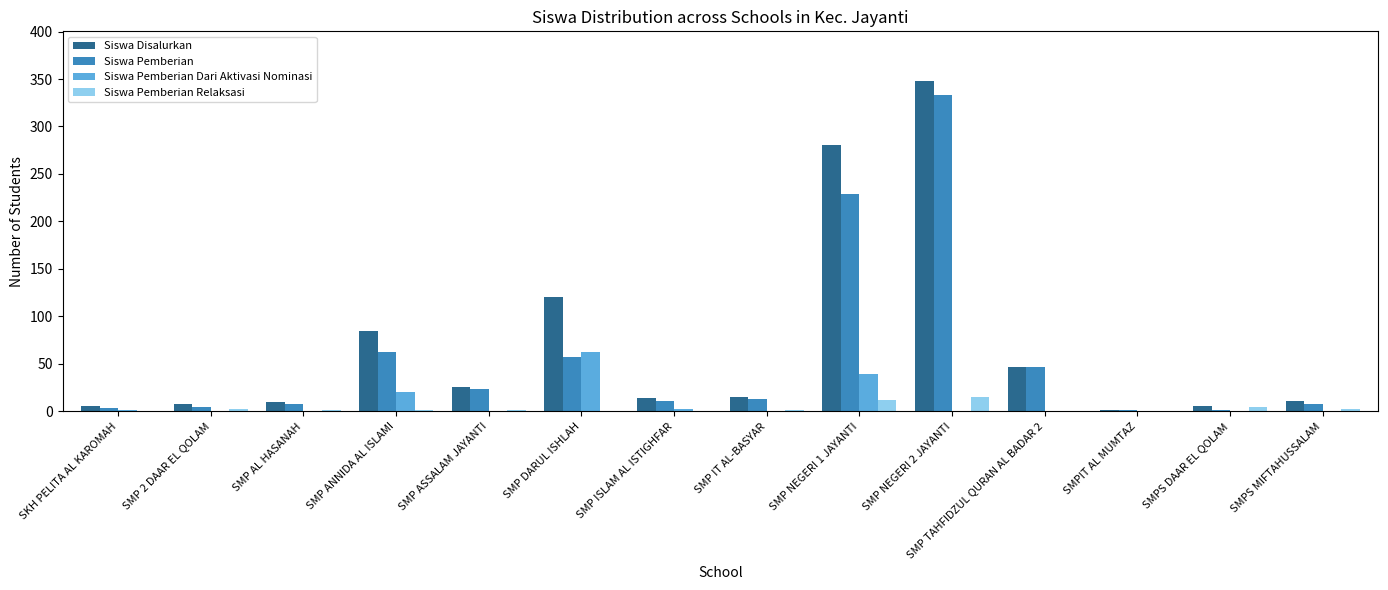

Which series changed the most between SKH PELITA AL KAROMAH and SMP DARUL ISHLAH?

Siswa Disalurkan